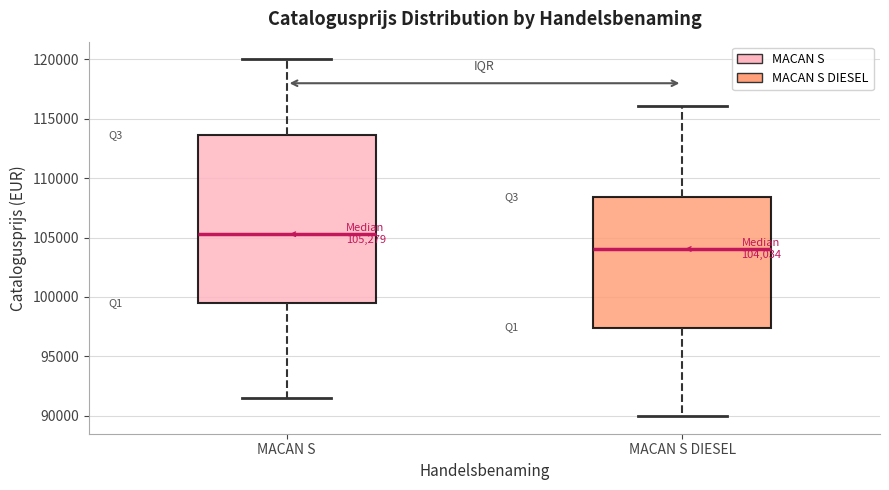

Comparing the boxes themselves (not the whiskers), which one is the tallest?

MACAN S